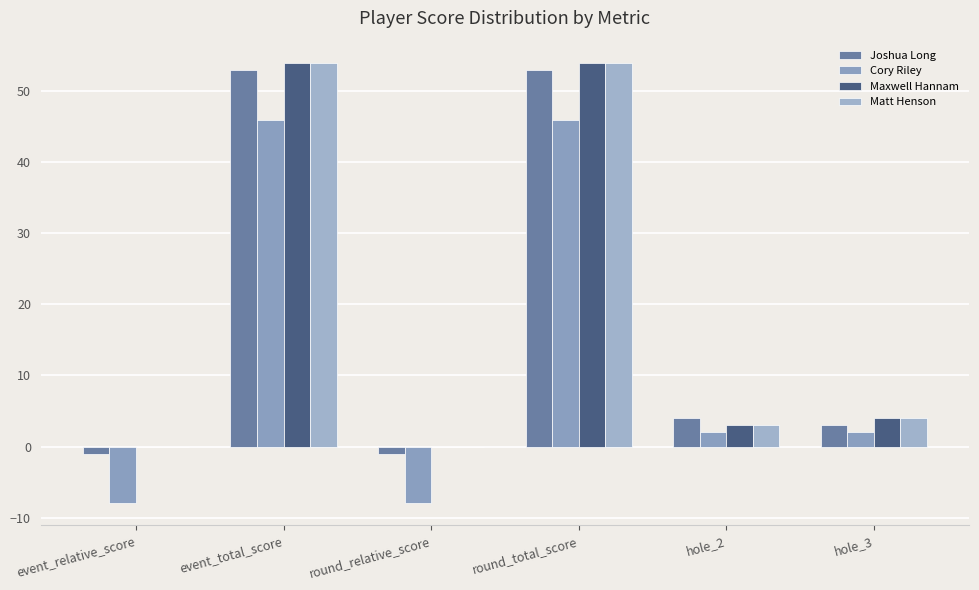

How many distinct data groups are displayed?

4